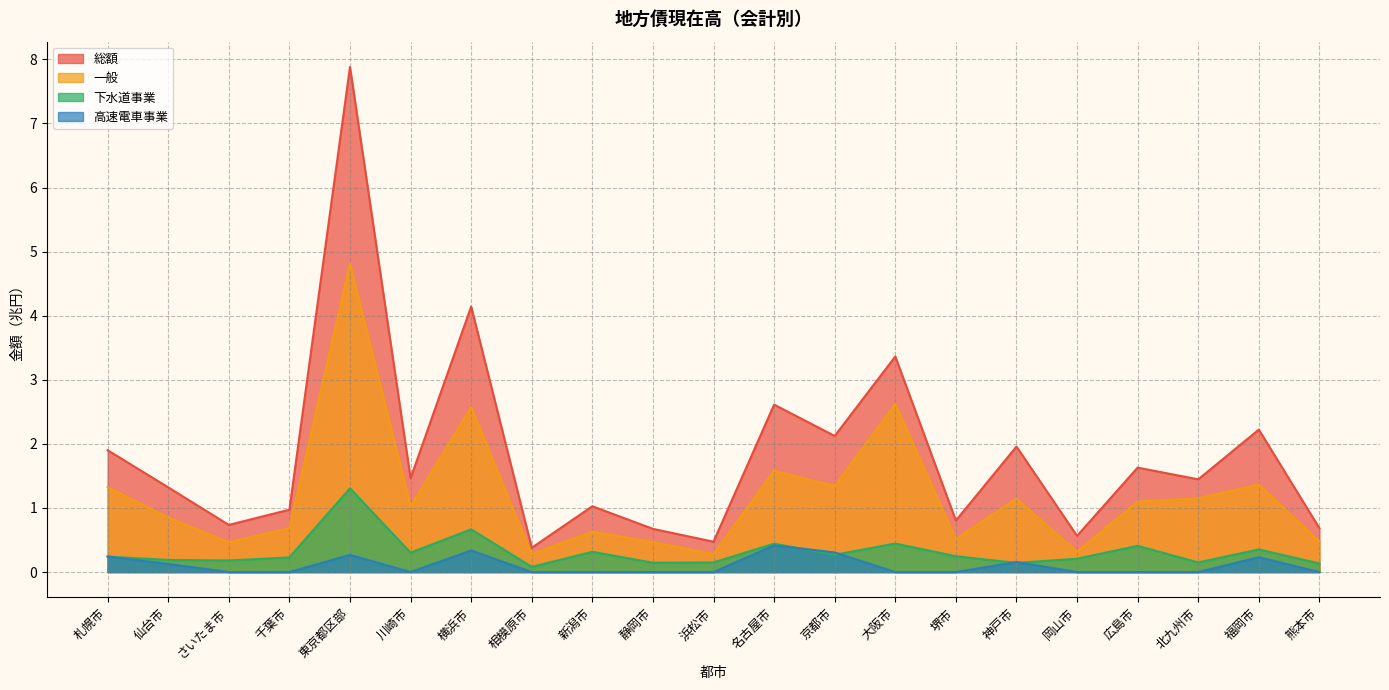

True or false: 総額 has a value of 2.1 at 京都市.

True